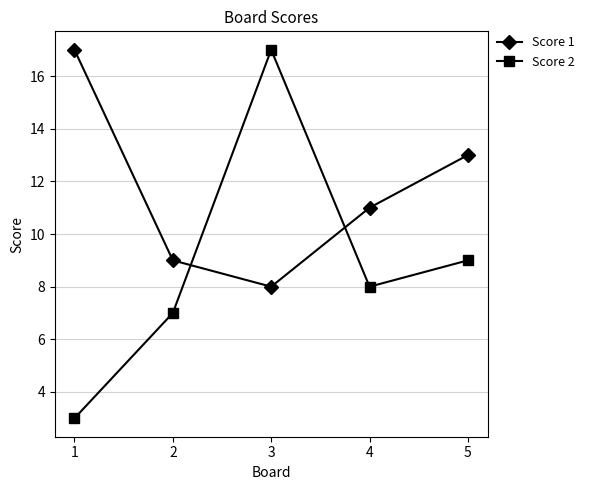

The Score 2 series shows 7 at 2. True or false?

True